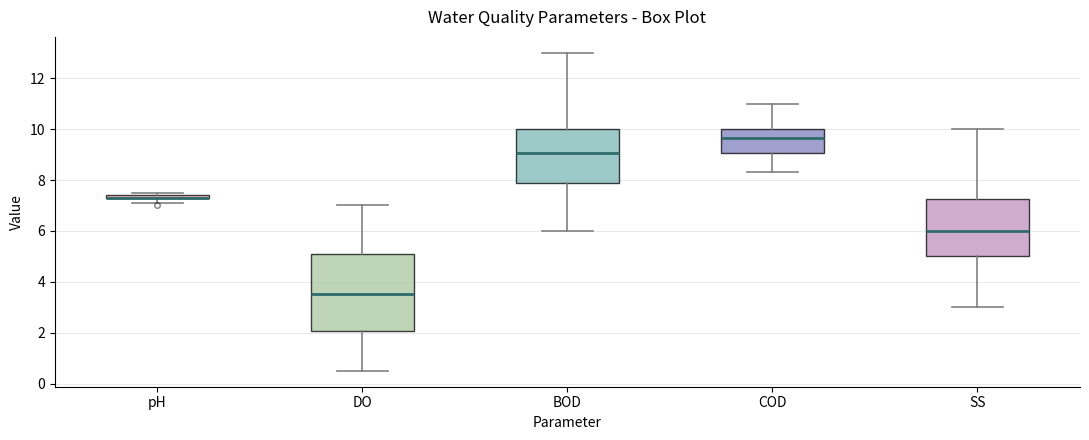

Which box is the tallest, from its lower edge to its upper edge?

DO